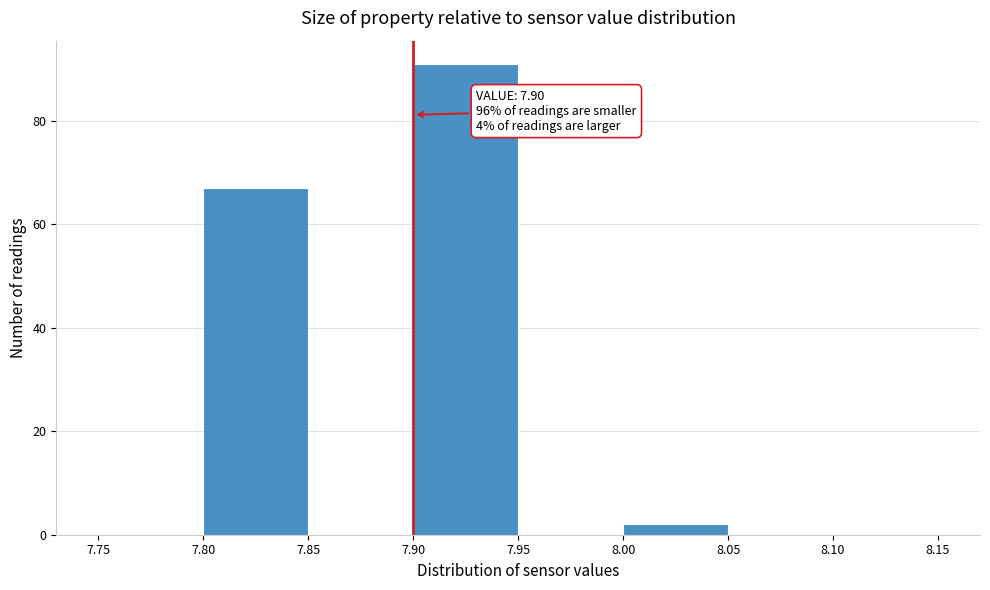

Over which range of the x-axis is the bar tallest?

7.90 to 7.95